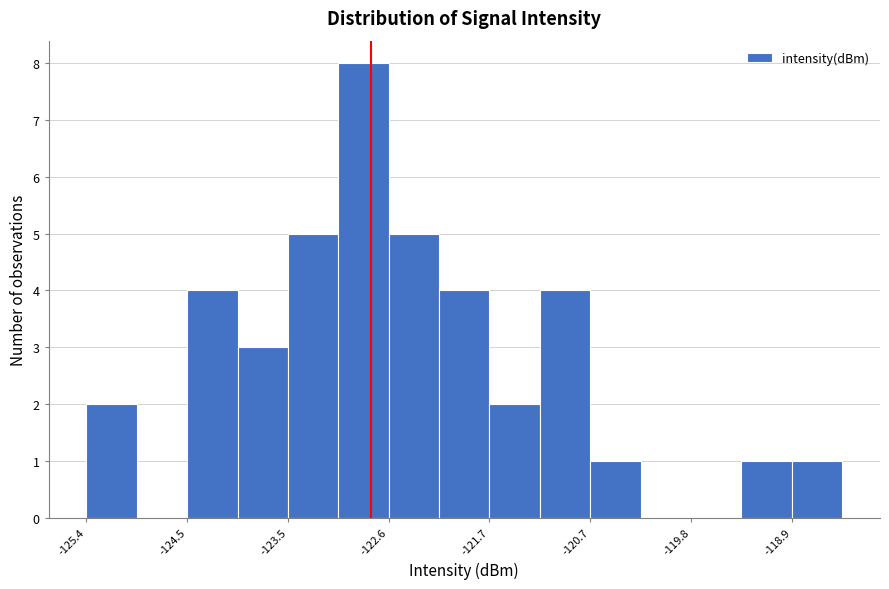

Reading left to right, list every bar in this chart as the range it spans on the x-axis followed by its height. Neither the bar edges nor the heights are printed on the chart, so give them approximately, as read against the axes.

-125.4 to -124.9: 2
-124.9 to -124.5: 0
-124.5 to -124.0: 4
-124.0 to -123.5: 3
-123.5 to -123.1: 5
-123.1 to -122.6: 8
-122.6 to -122.1: 5
-122.1 to -121.7: 4
-121.7 to -121.2: 2
-121.2 to -120.7: 4
-120.7 to -120.3: 1
-120.3 to -119.8: 0
-119.8 to -119.4: 0
-119.4 to -118.9: 1
-118.9 to -118.4: 1